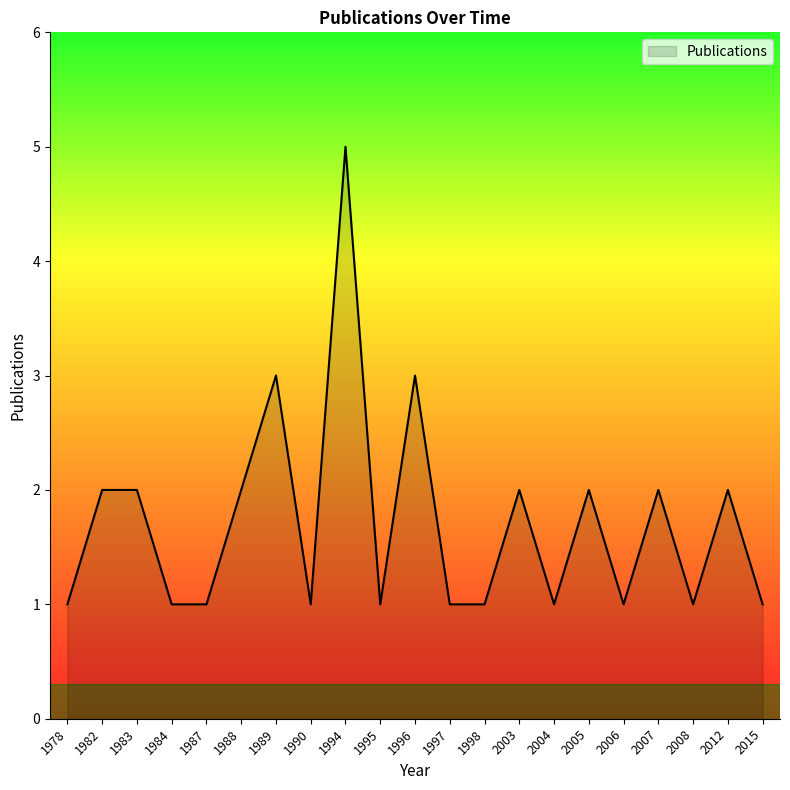

How many values are between 1 and 2?

18